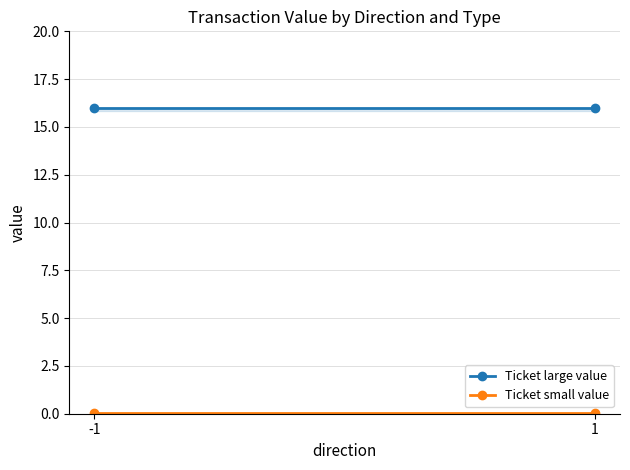

True or false: Ticket small value has a value of 0.0 at 1.

True